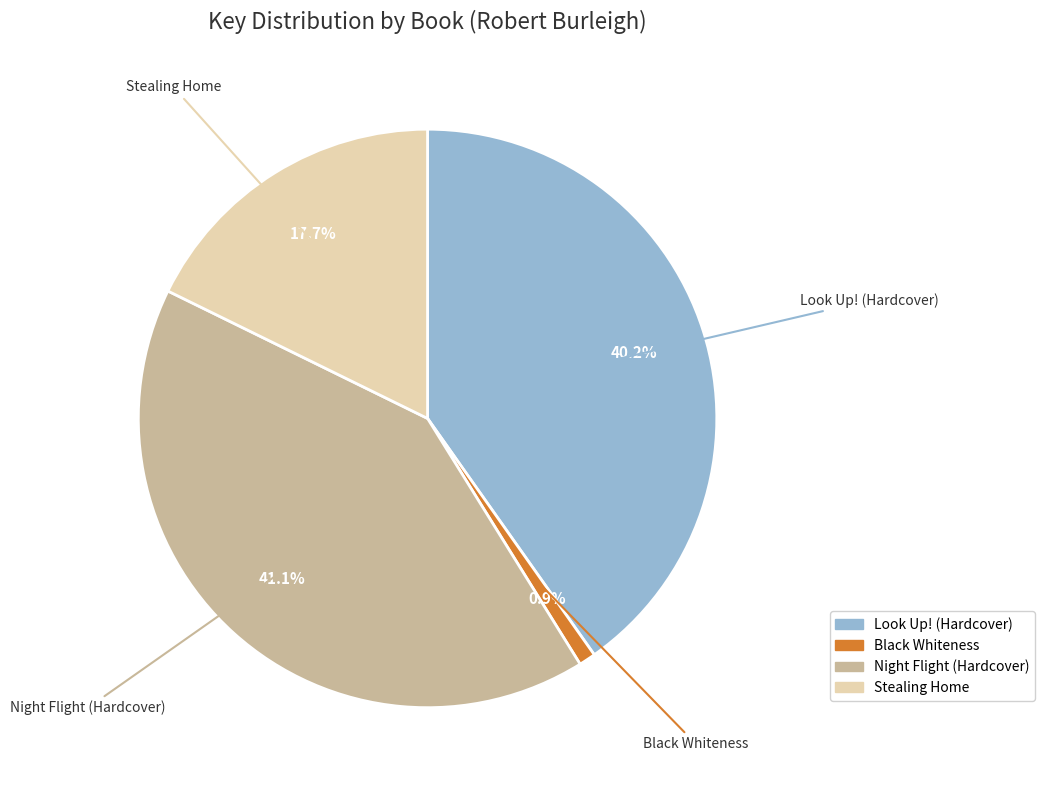

To the nearest percent, what portion does Stealing Home represent?

18%